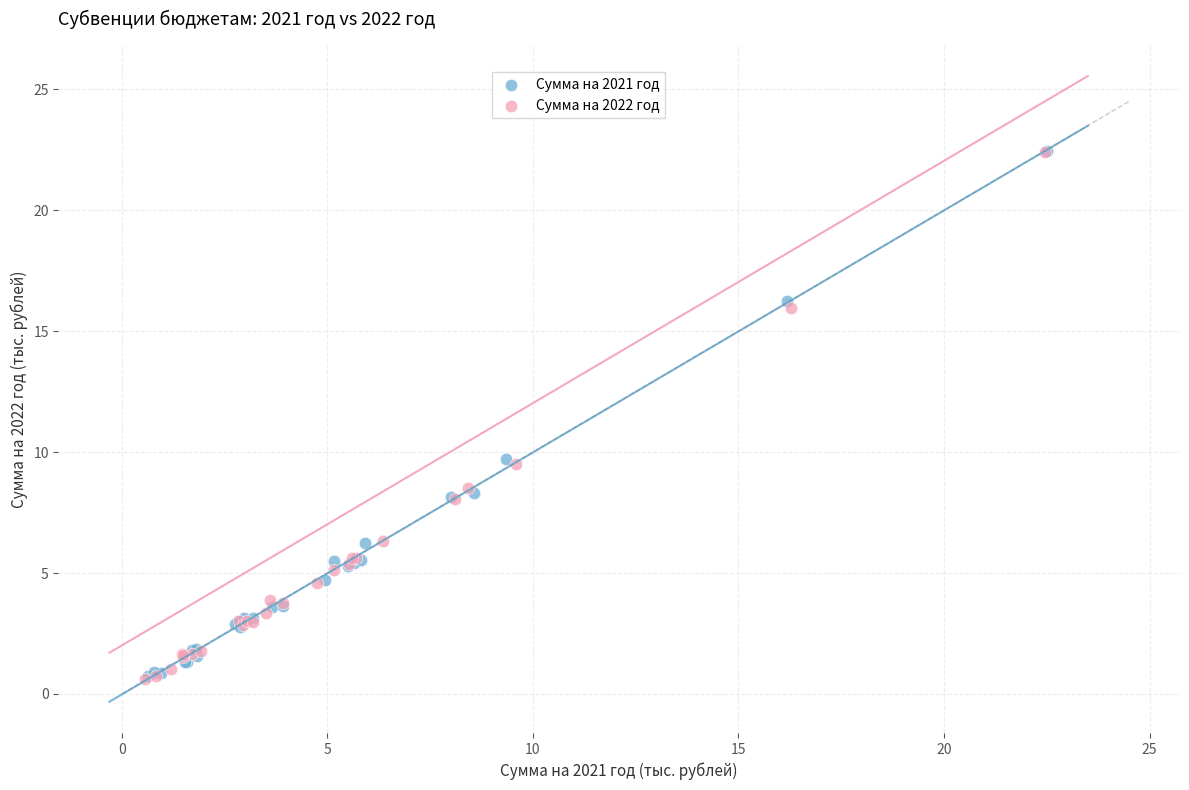

Which series has the largest Y range (max minus min)?

Сумма на 2022 год